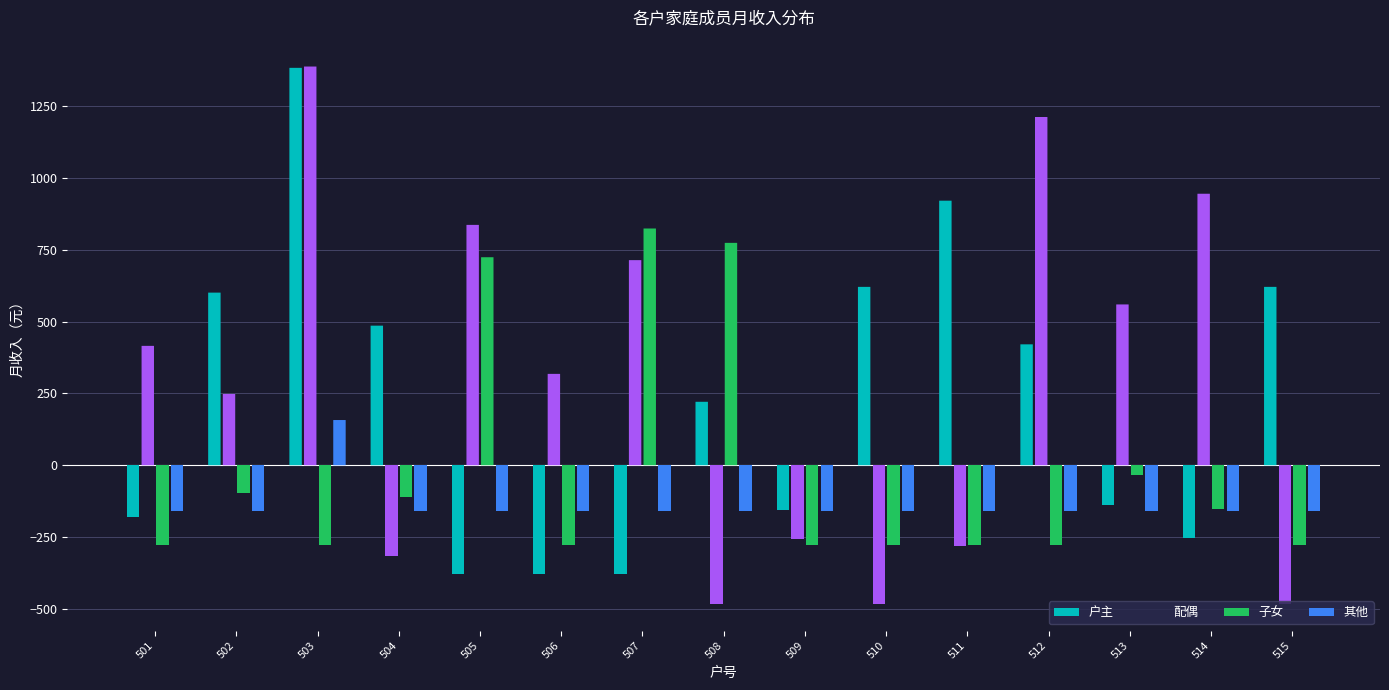

What is the difference between the highest and lowest values at 509?

121.8